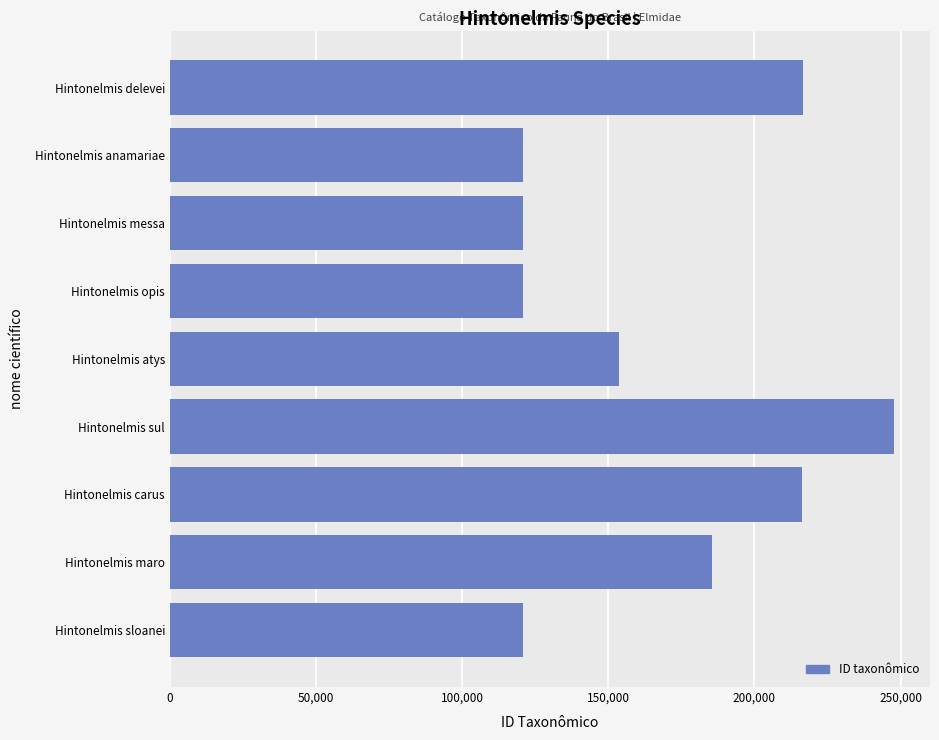

True or false: the data shows 247700 at Hintonelmis sul.

True